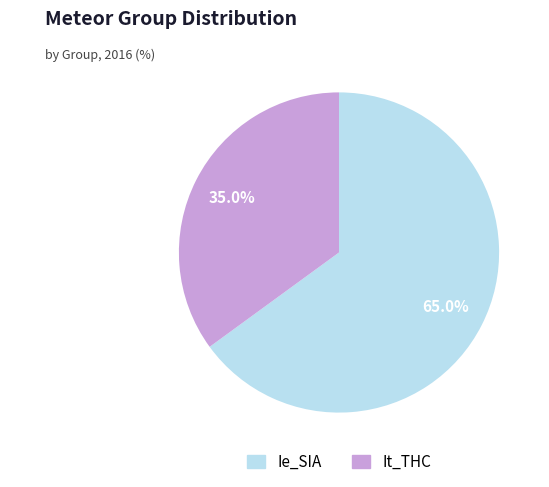

To the nearest percent, what percentage of the pie is It_THC?

35%